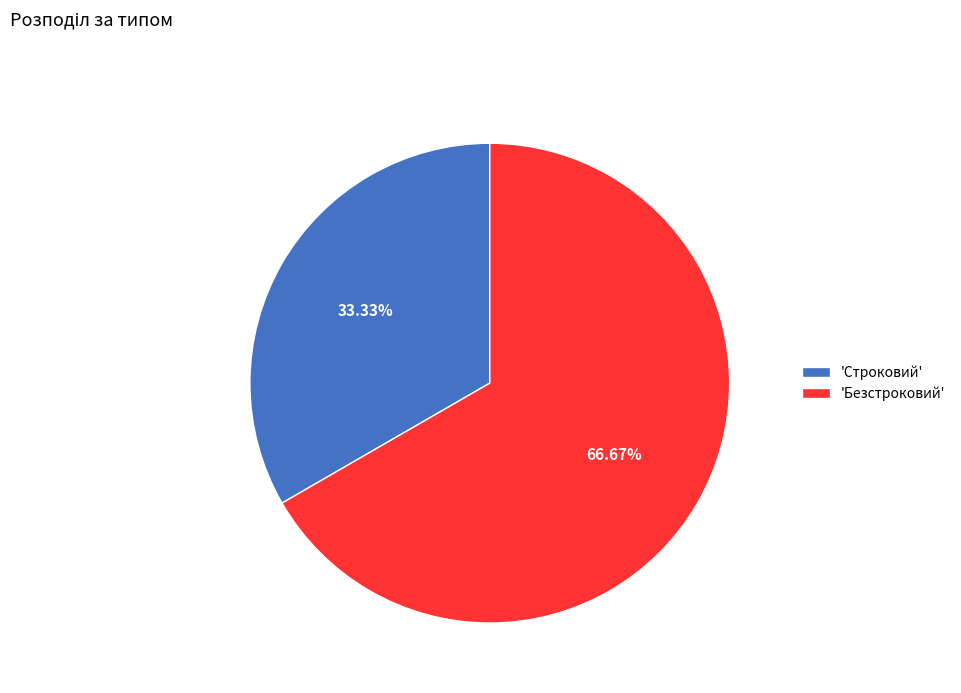

Between 'Безстроковий' and 'Строковий', which is larger?

'Безстроковий'